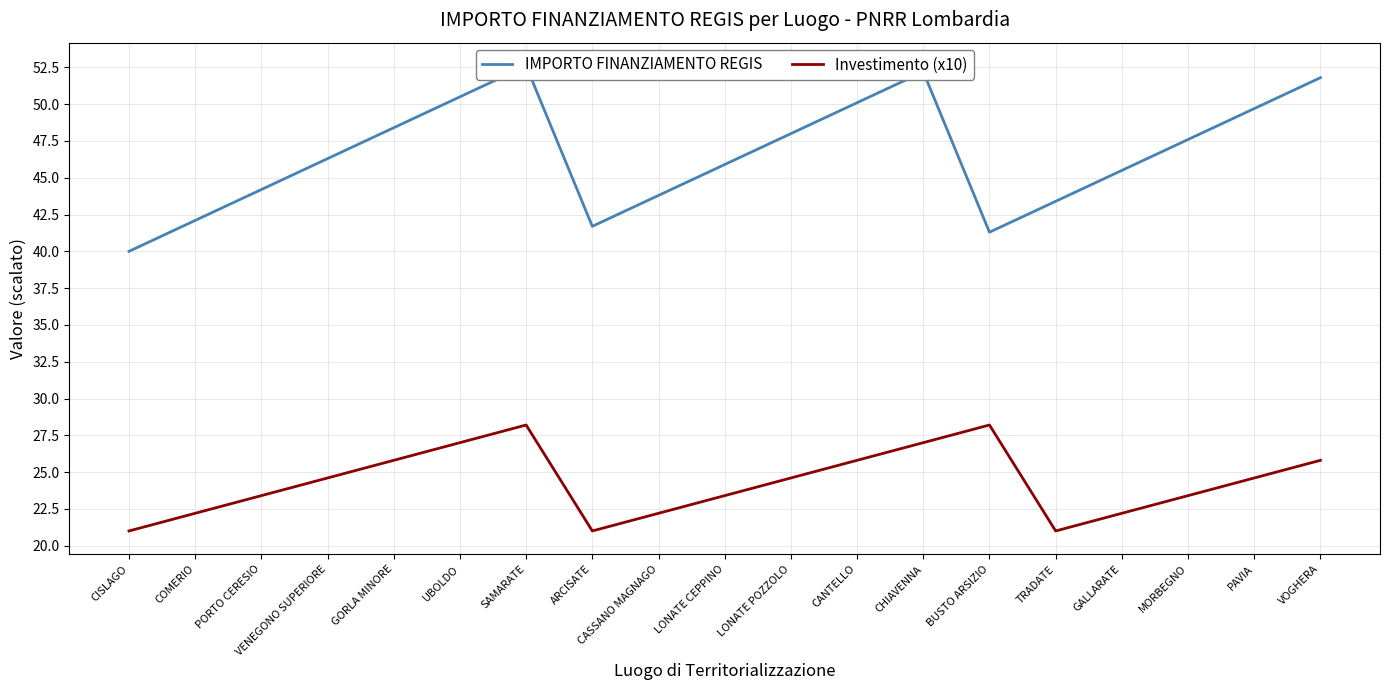

Reading right to left, transcribe all the data shown in this chart.

IMPORTO FINANZIAMENTO REGIS: VOGHERA=51.8	PAVIA=49.7	MORBEGNO=47.6	GALLARATE=45.5	TRADATE=43.4	BUSTO ARSIZIO=41.3	CHIAVENNA=52.2	CANTELLO=50.1	LONATE POZZOLO=48.0	LONATE CEPPINO=45.9	CASSANO MAGNAGO=43.8	ARCISATE=41.7	SAMARATE=52.6	UBOLDO=50.5	GORLA MINORE=48.4	VENEGONO SUPERIORE=46.3	PORTO CERESIO=44.2	COMERIO=42.1	CISLAGO=40.0
Investimento (x10): VOGHERA=25.8	PAVIA=24.6	MORBEGNO=23.4	GALLARATE=22.2	TRADATE=21.0	BUSTO ARSIZIO=28.2	CHIAVENNA=27.0	CANTELLO=25.8	LONATE POZZOLO=24.6	LONATE CEPPINO=23.4	CASSANO MAGNAGO=22.2	ARCISATE=21.0	SAMARATE=28.2	UBOLDO=27.0	GORLA MINORE=25.8	VENEGONO SUPERIORE=24.6	PORTO CERESIO=23.4	COMERIO=22.2	CISLAGO=21.0